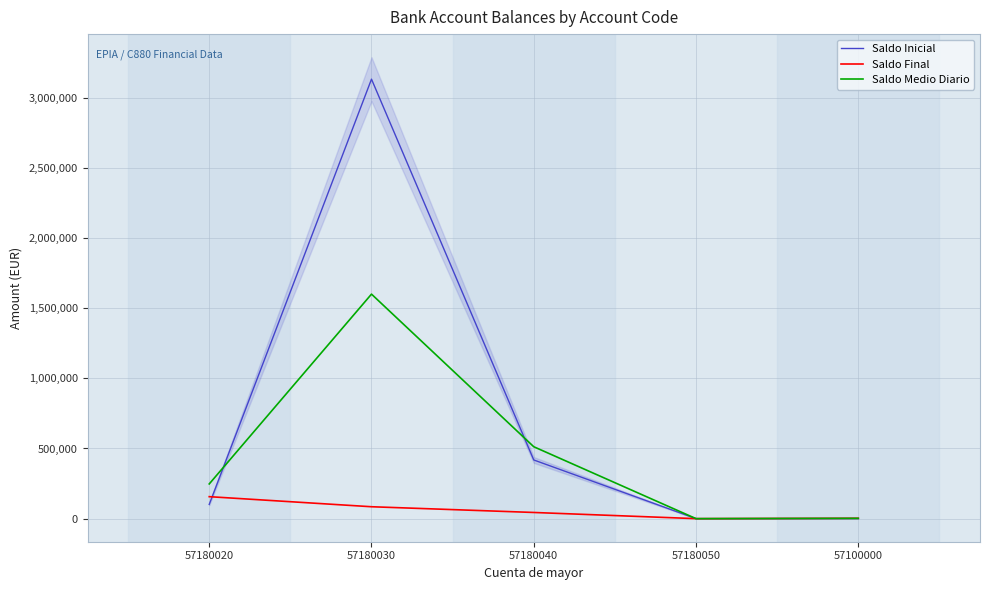

True or false: Saldo Inicial has a value of 0.0 at 57180050.

True